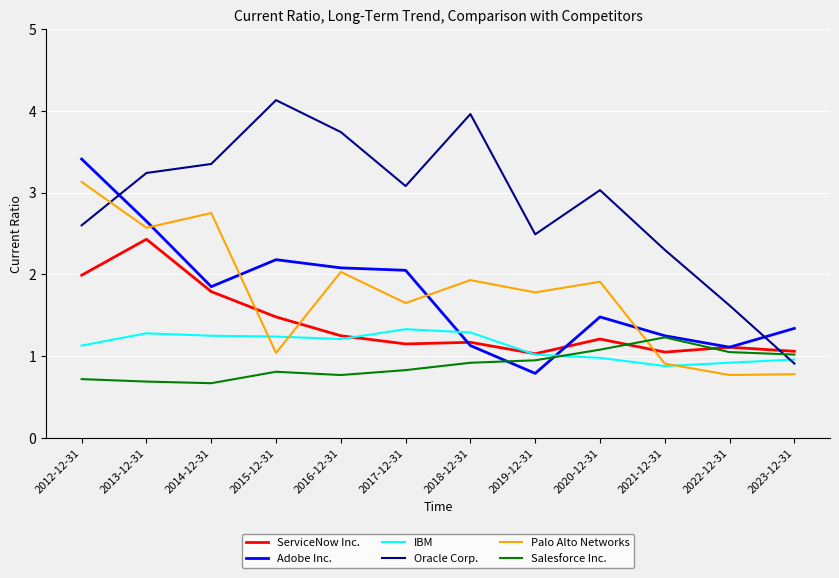

Which category has the lowest value in the Oracle Corp. series?

2023-12-31